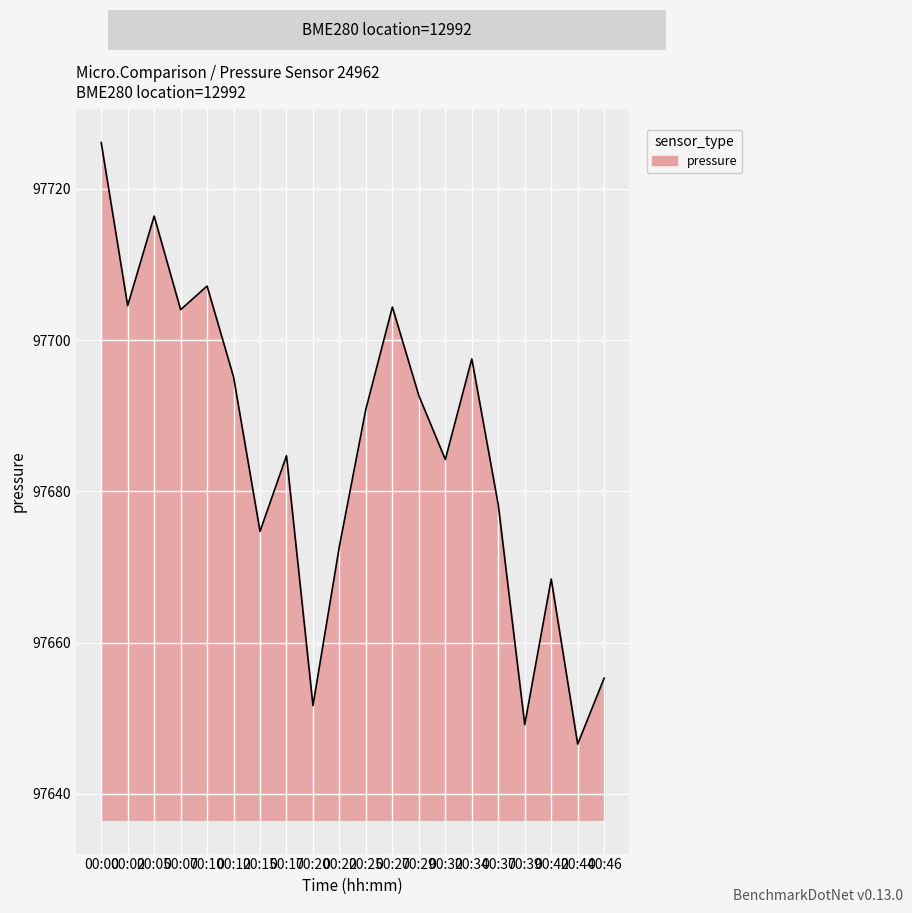

Which has a higher value, 00:07 or 00:00?

00:00